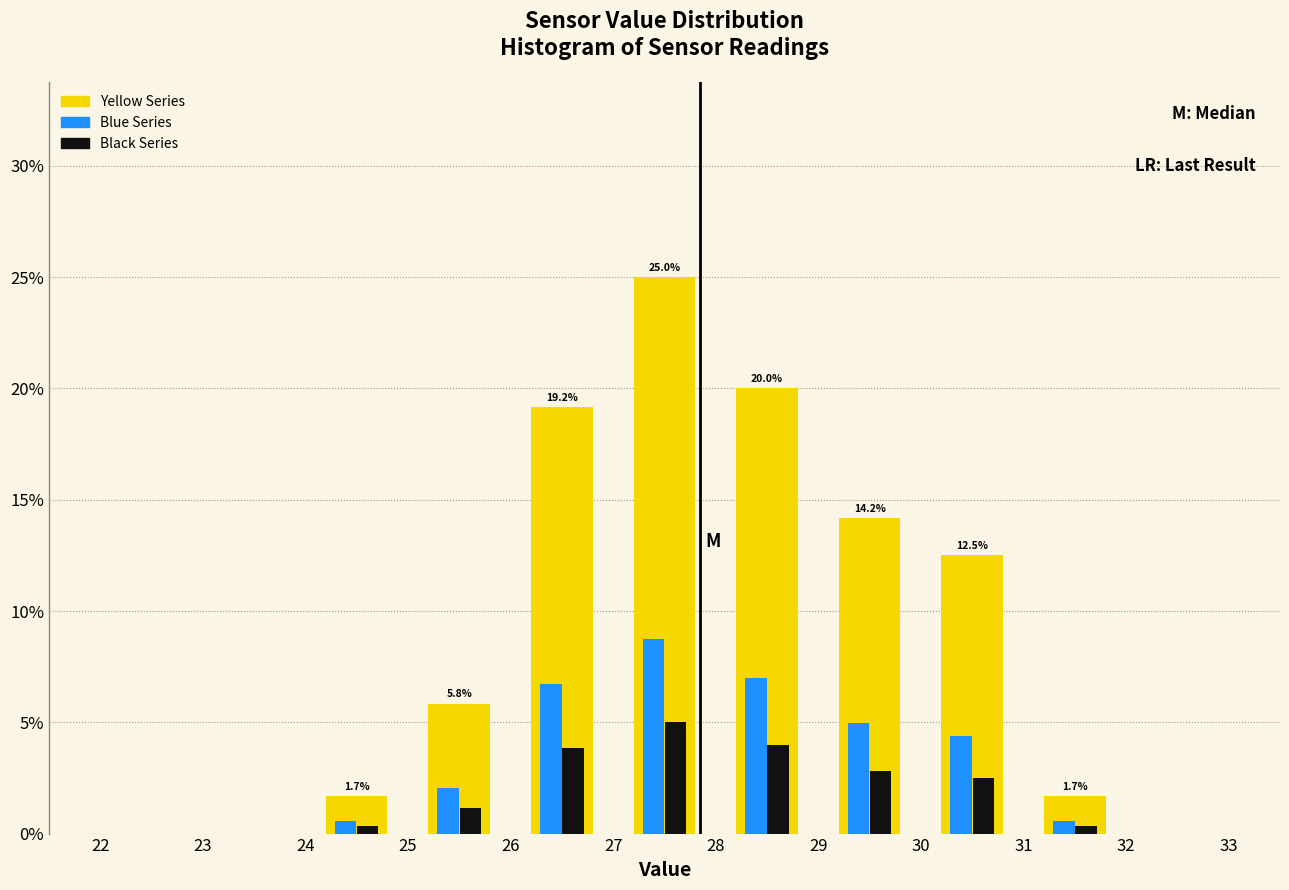

In the Yellow Series series, which range on the x-axis has the tallest bar?

27 to 28